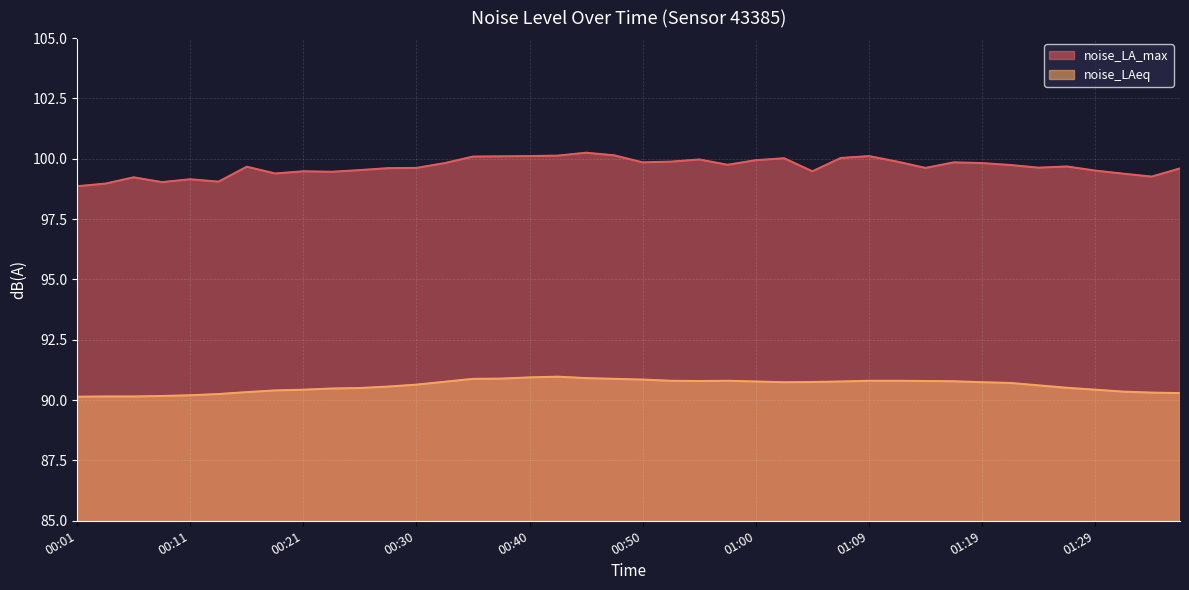

In noise_LA_max, how many points are higher than both neighbors (excluding endpoints)?

10